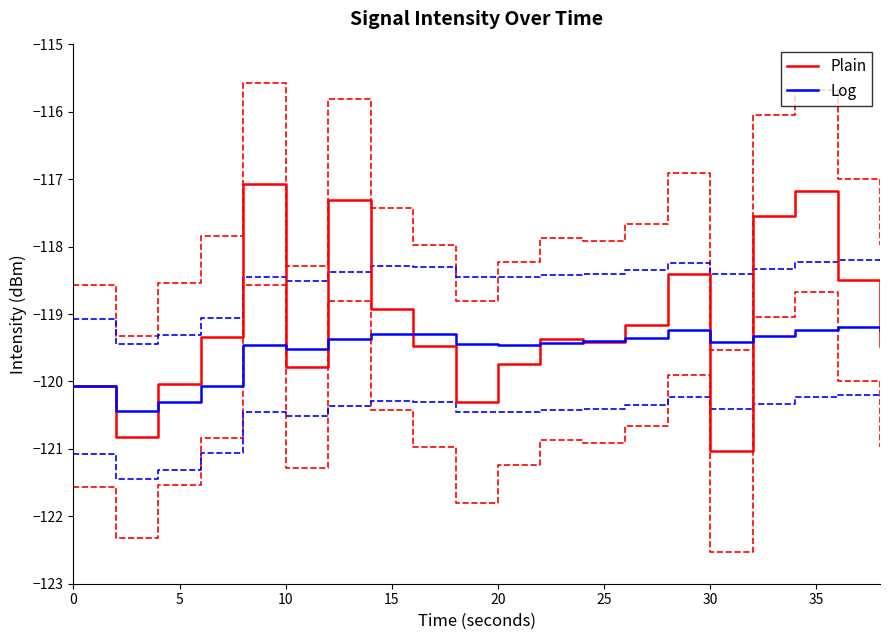

What is the maximum value for Log?

-119.2